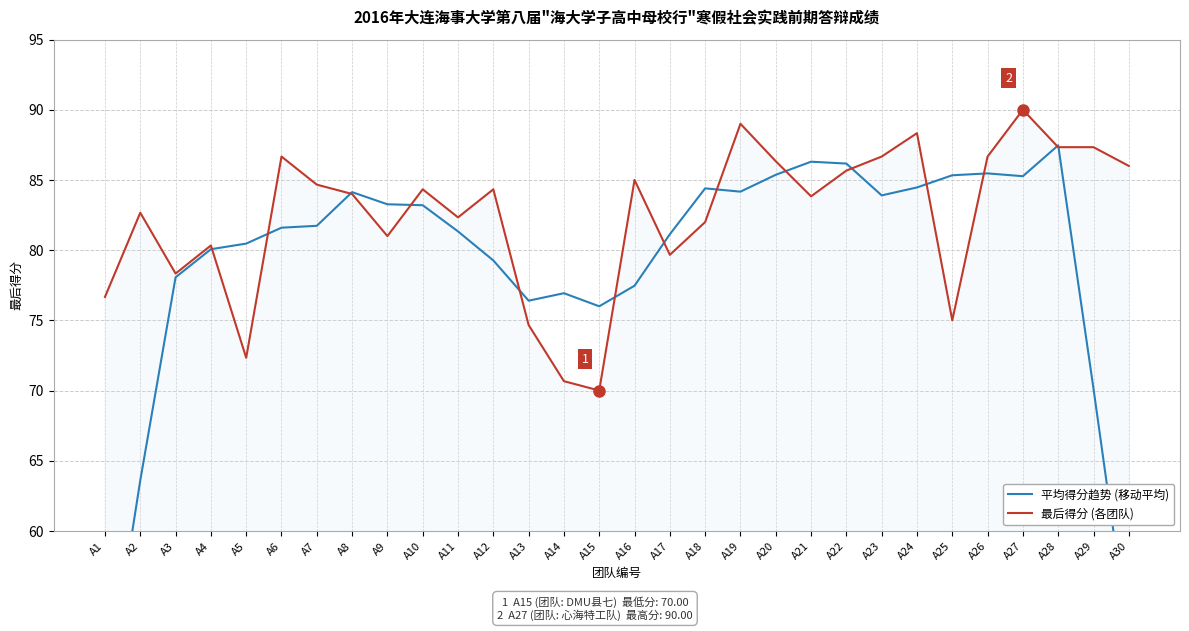

What is the value of the 平均得分趋势 (移动平均) point at the 13th from the left?

76.4